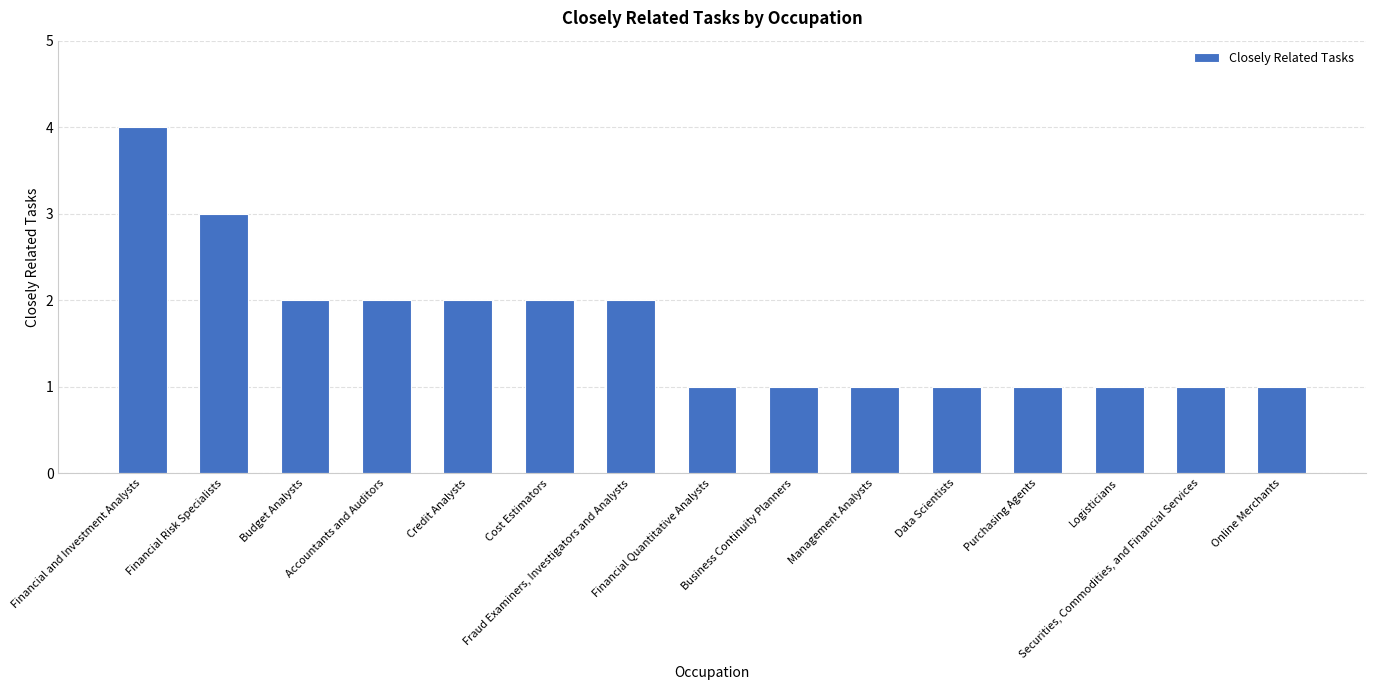

How many data points does each series have?

15